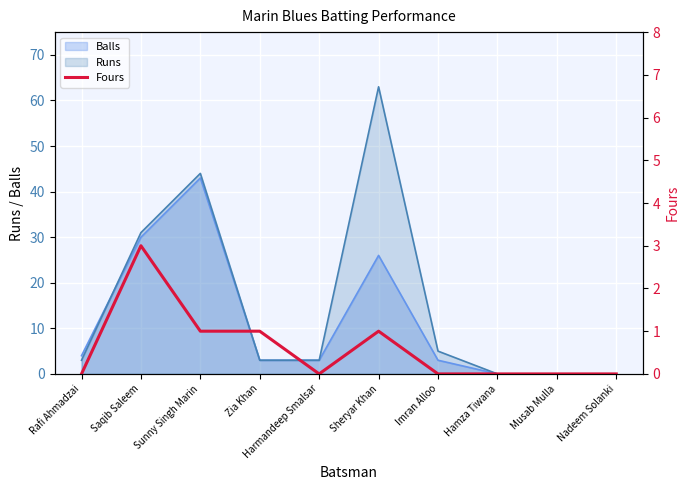

What position from the right is Zia Khan?

7